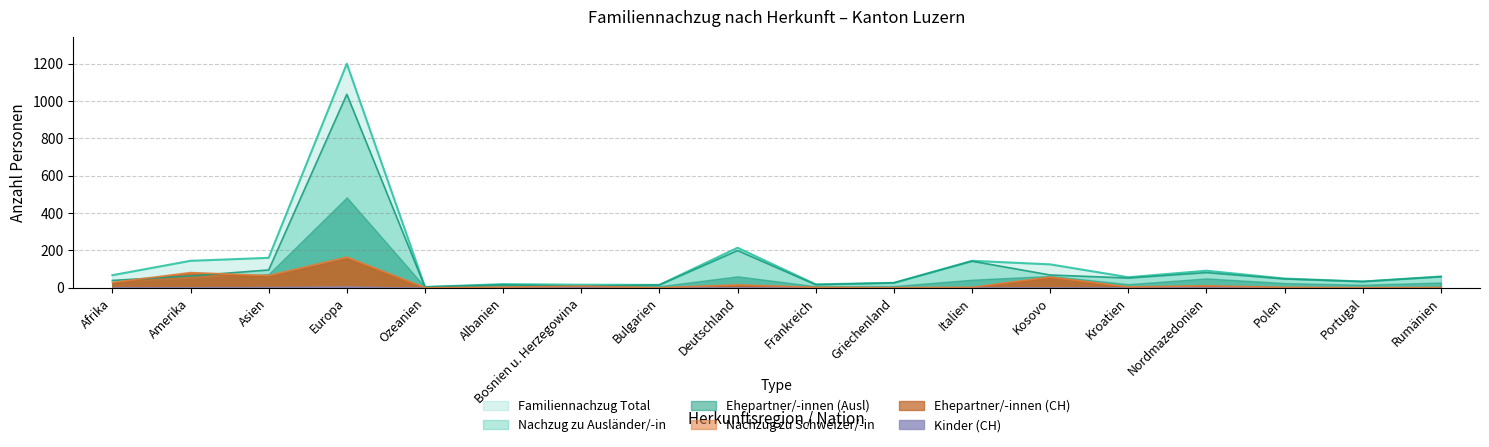

Where is Familiennachzug Total nearest to the value 602?

Deutschland